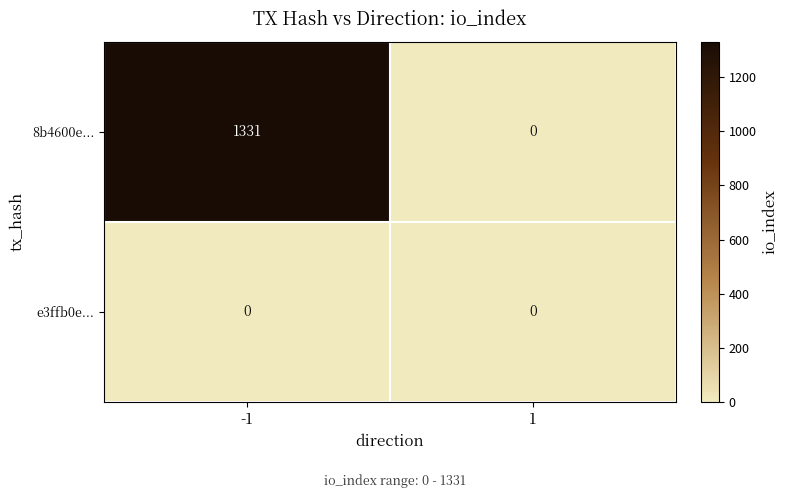

Reading right to left, extract all data points from this chart.

8b4600e...: 0	1331
e3ffb0e...: 0	0